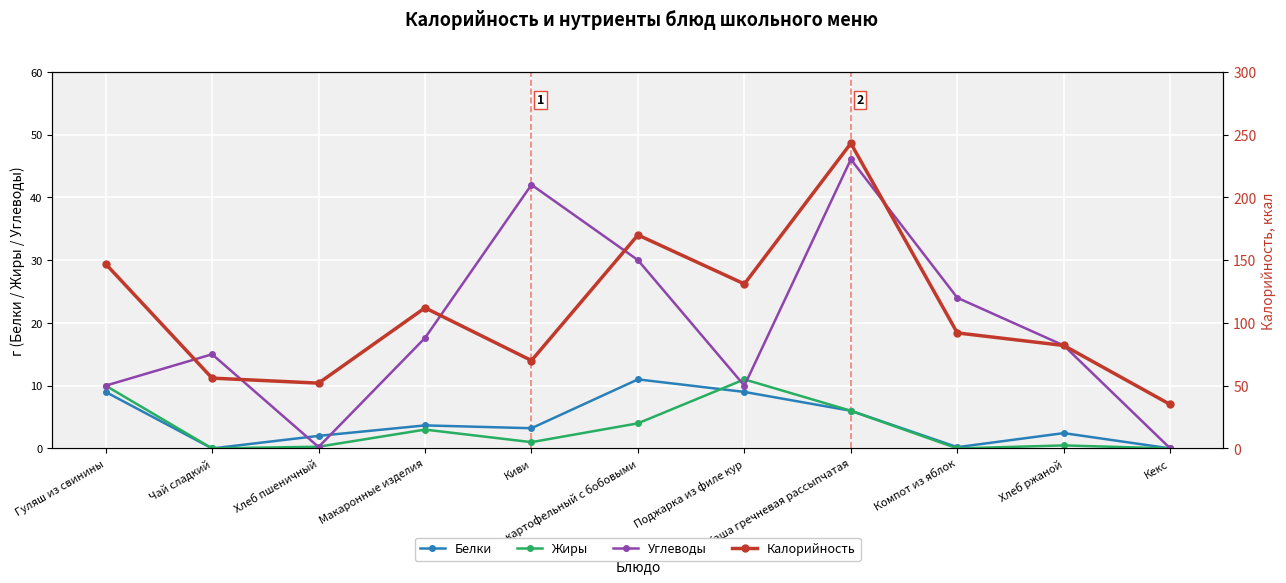

Where does the Калорийность series first go above 92?

Гуляш из свинины